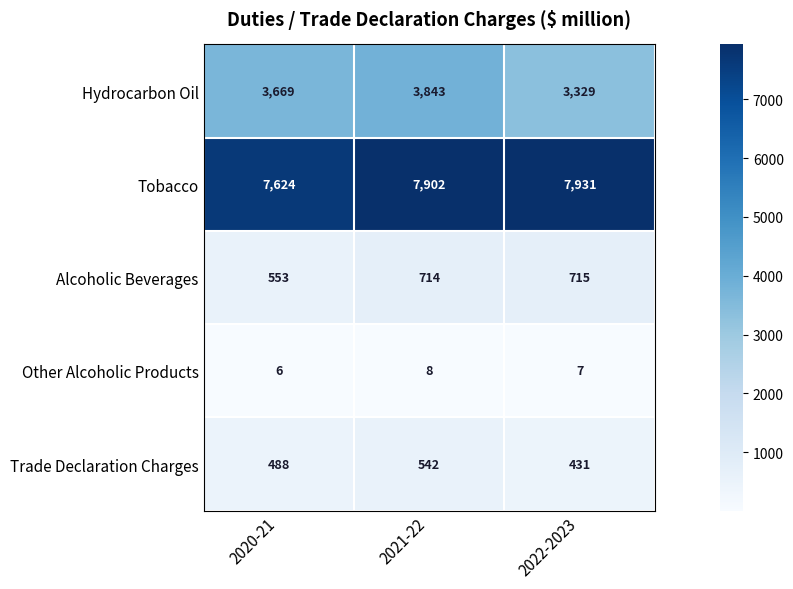

Read the Hydrocarbon Oil value at 2021-22, to the nearest 10.

3840